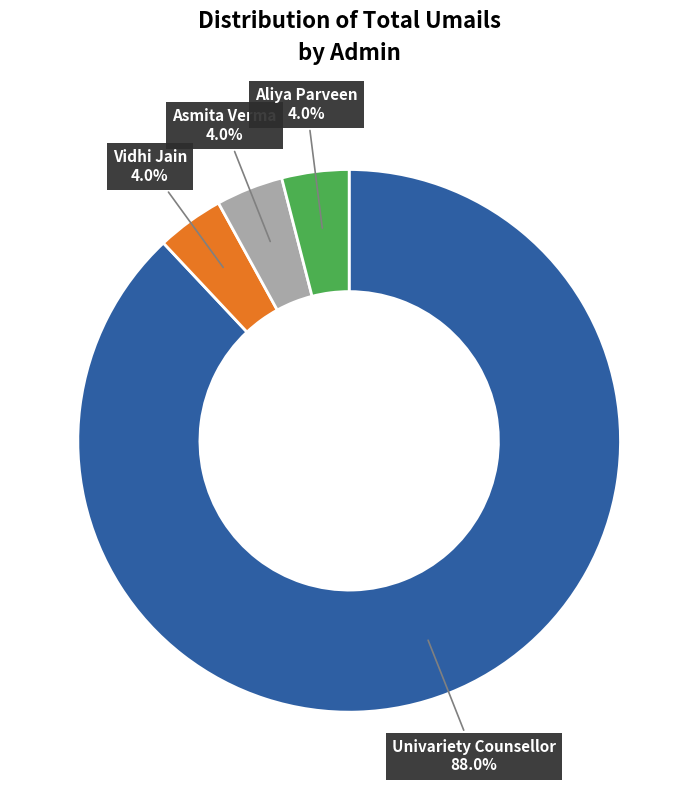

How many segments does this pie chart have?

4